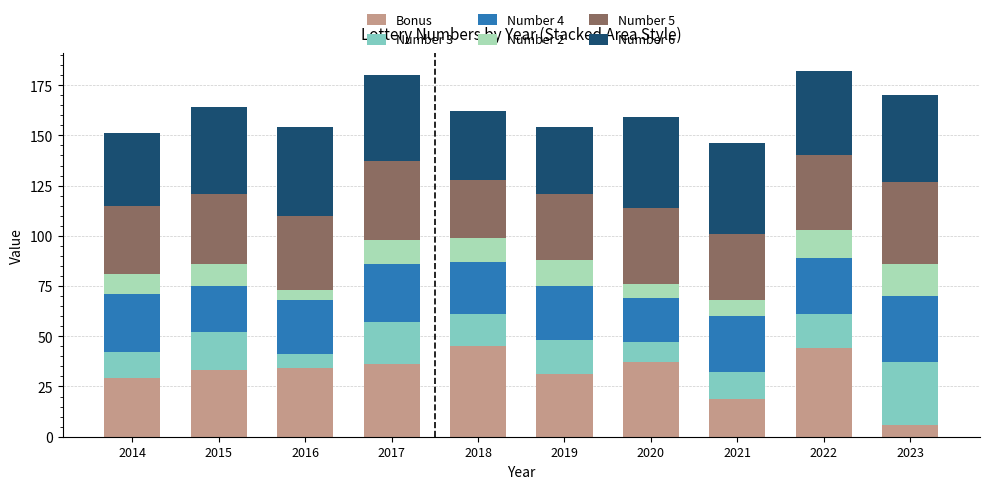

Is it true that Bonus equals 44 at 2022?

True